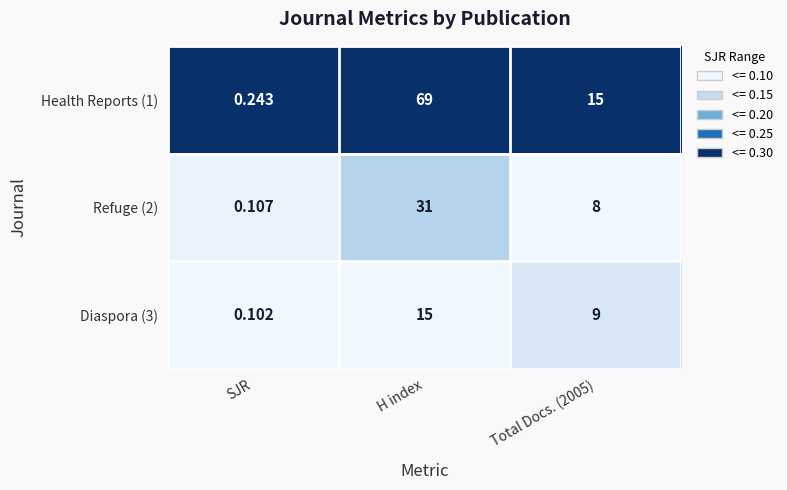

At which category does the chart reach its minimum across all series?

SJR